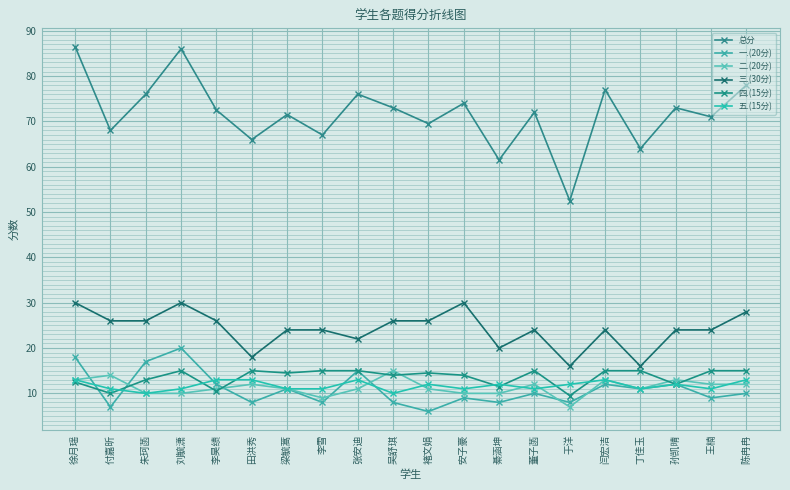

What is the minimum value shown in the chart?

6.0